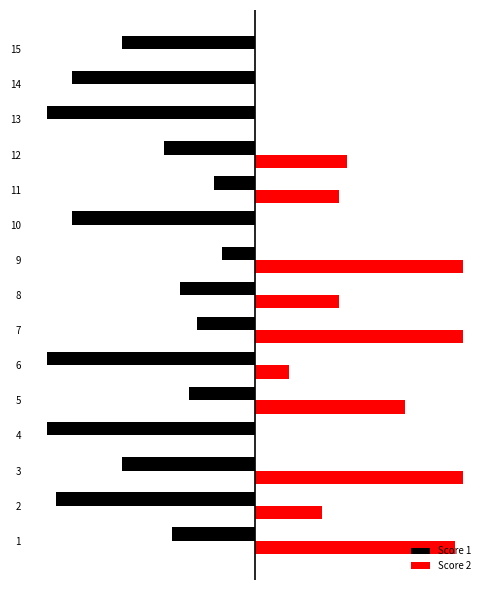

What are all the series names shown in the legend?

Score 1, Score 2